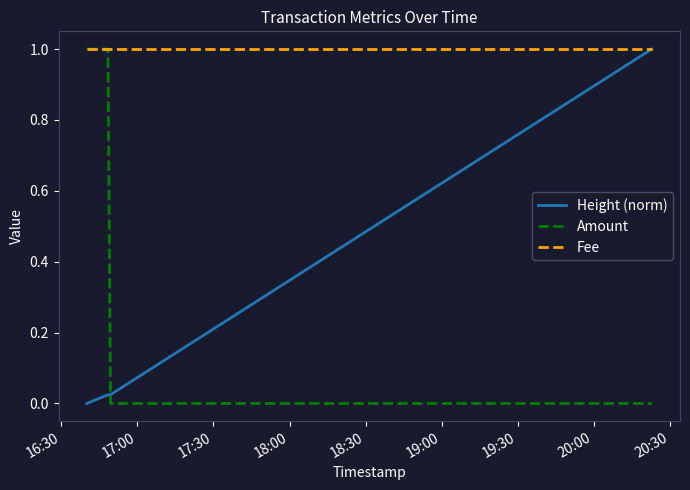

True or false: Amount and Height (norm) cross at least once.

True